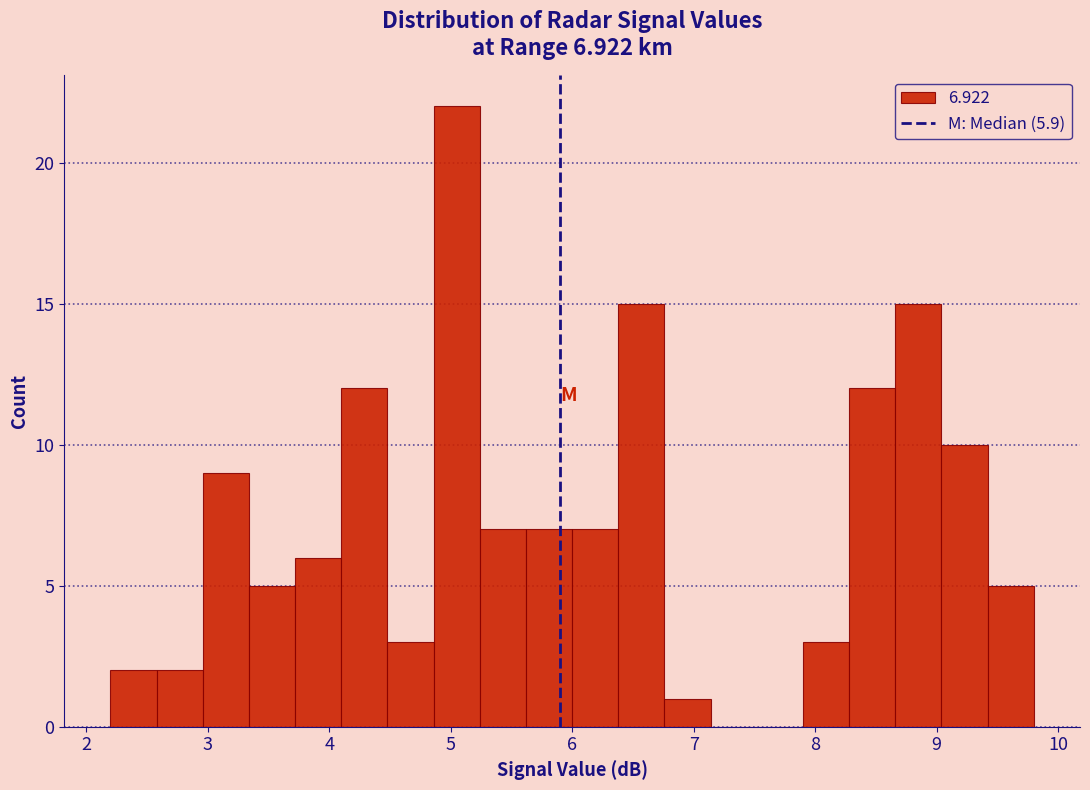

Around what value on the x-axis is the tallest bar? Give the approximate position of its centre, as read against the axis.

5.1